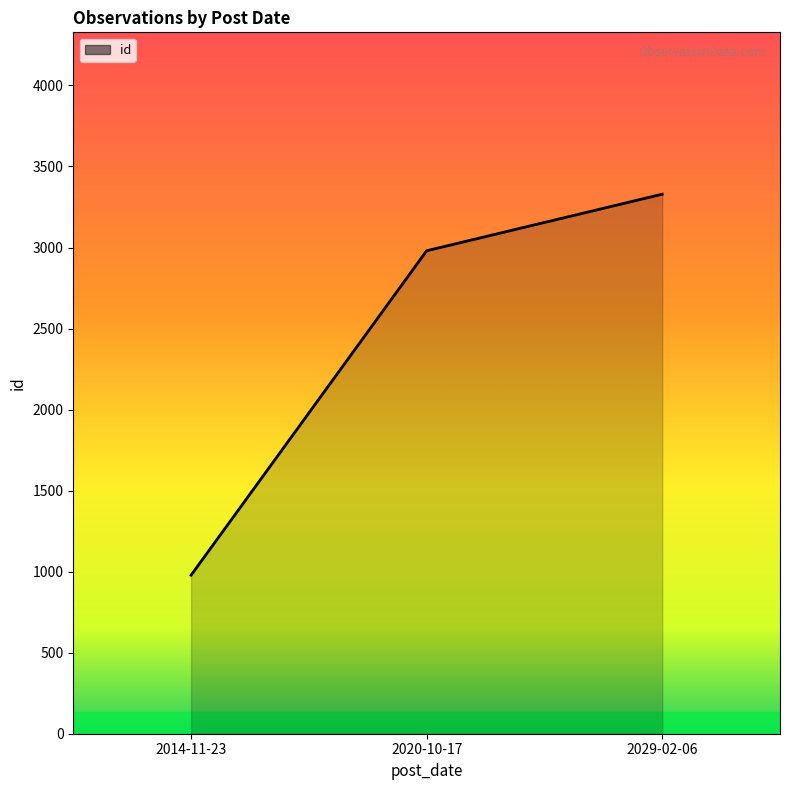

Count the values in the range 978 to 3329.

3